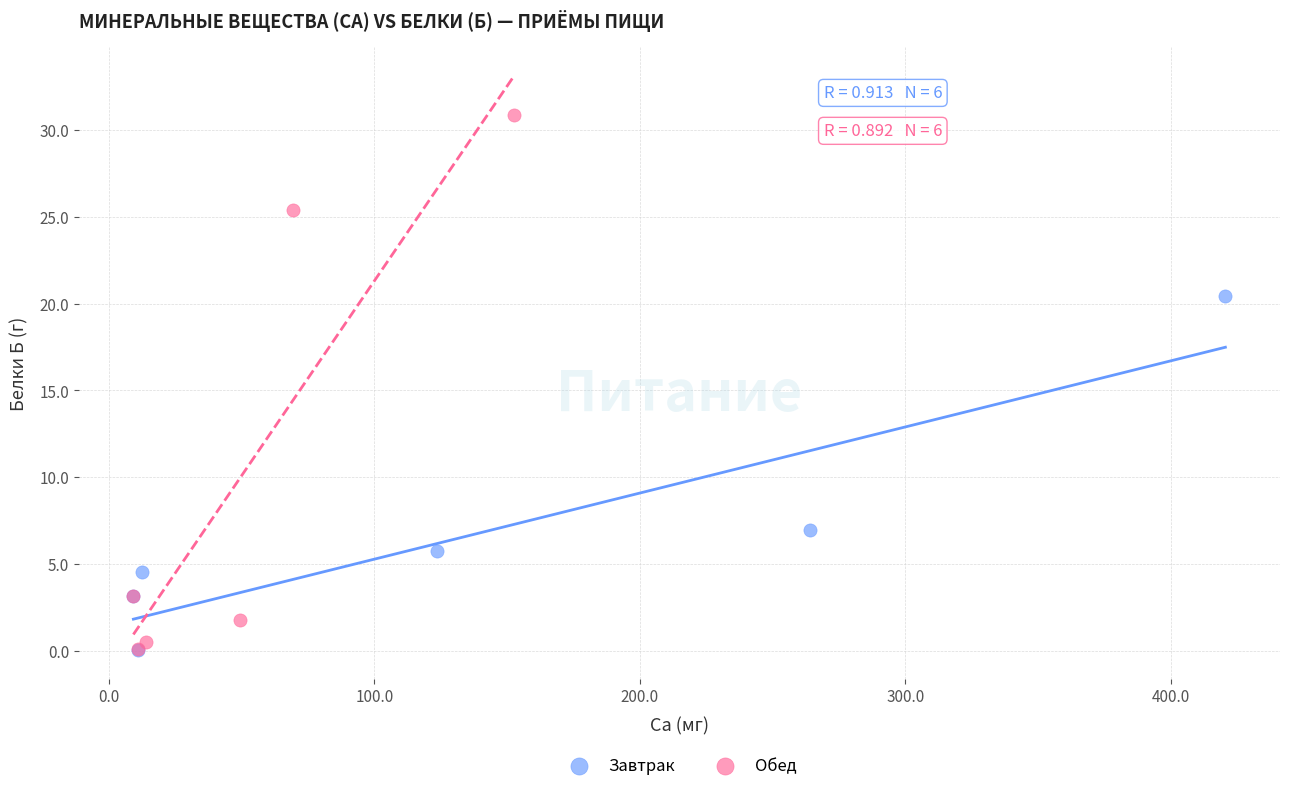

What are all the series names shown in the legend?

Завтрак, Обед